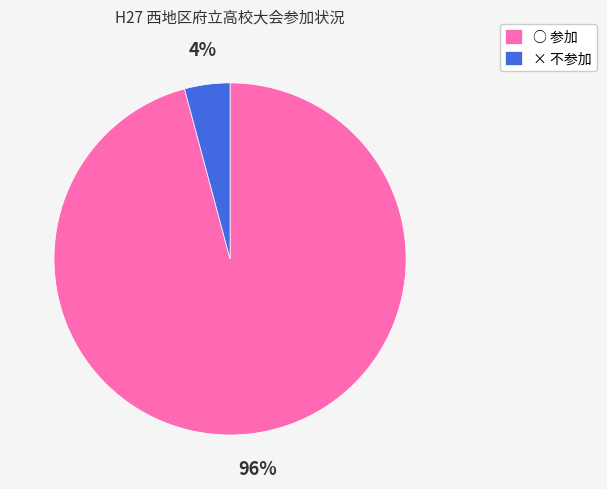

The ○ 参加 slice represents 96% of the pie. True or false?

True